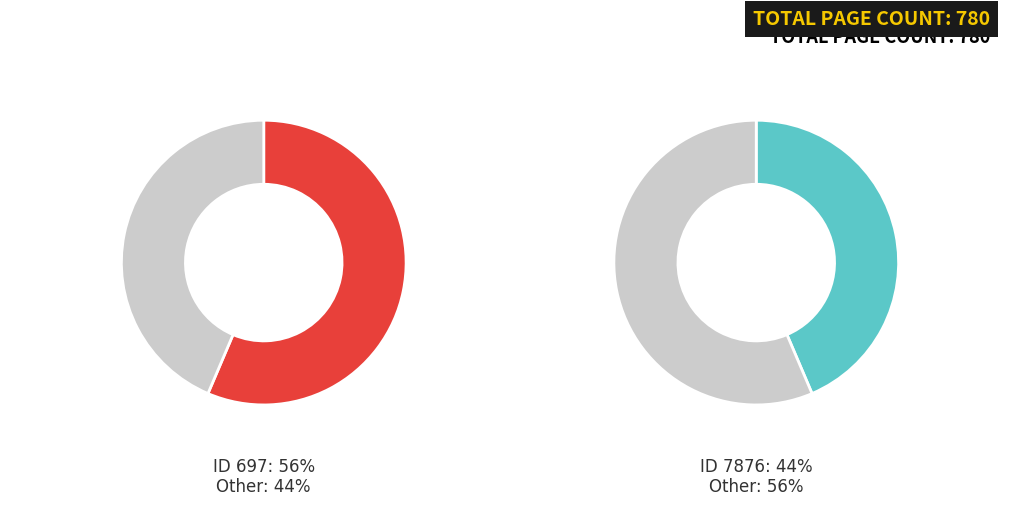

Which category has the biggest portion of the pie?

697